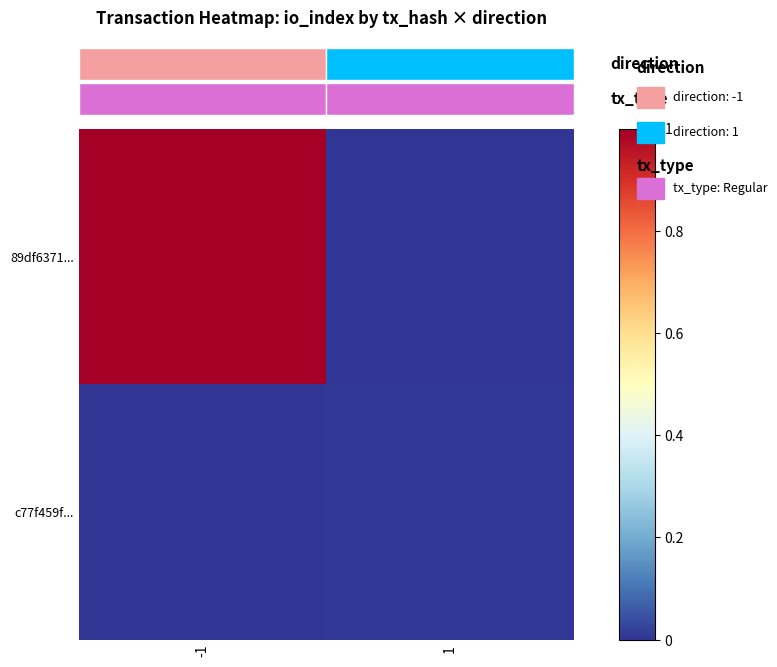

What is the average value of the 89df6371... series?

0.5